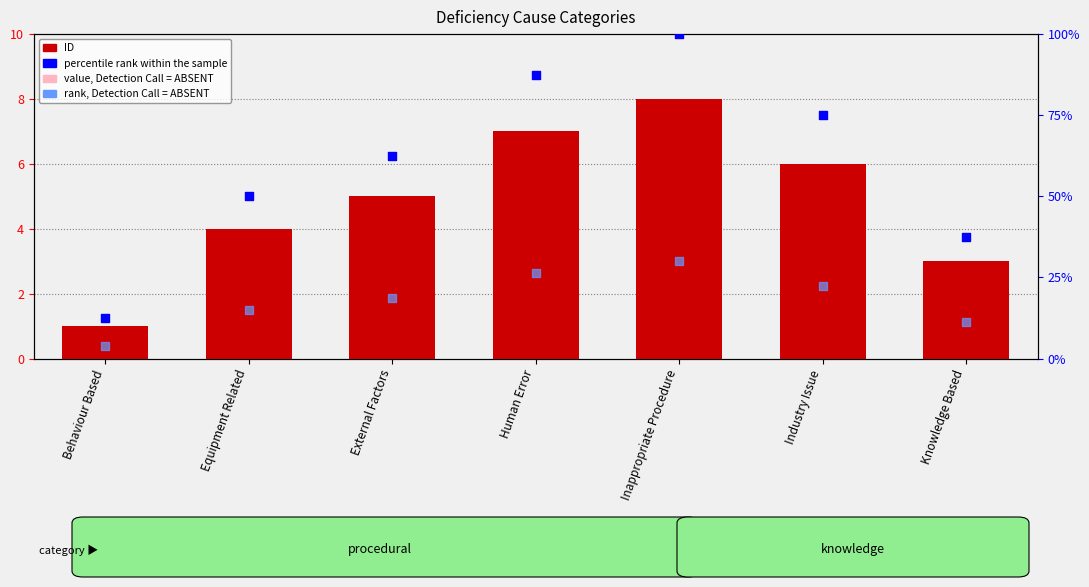

Which series reaches the maximum Y coordinate?

percentile rank within the sample